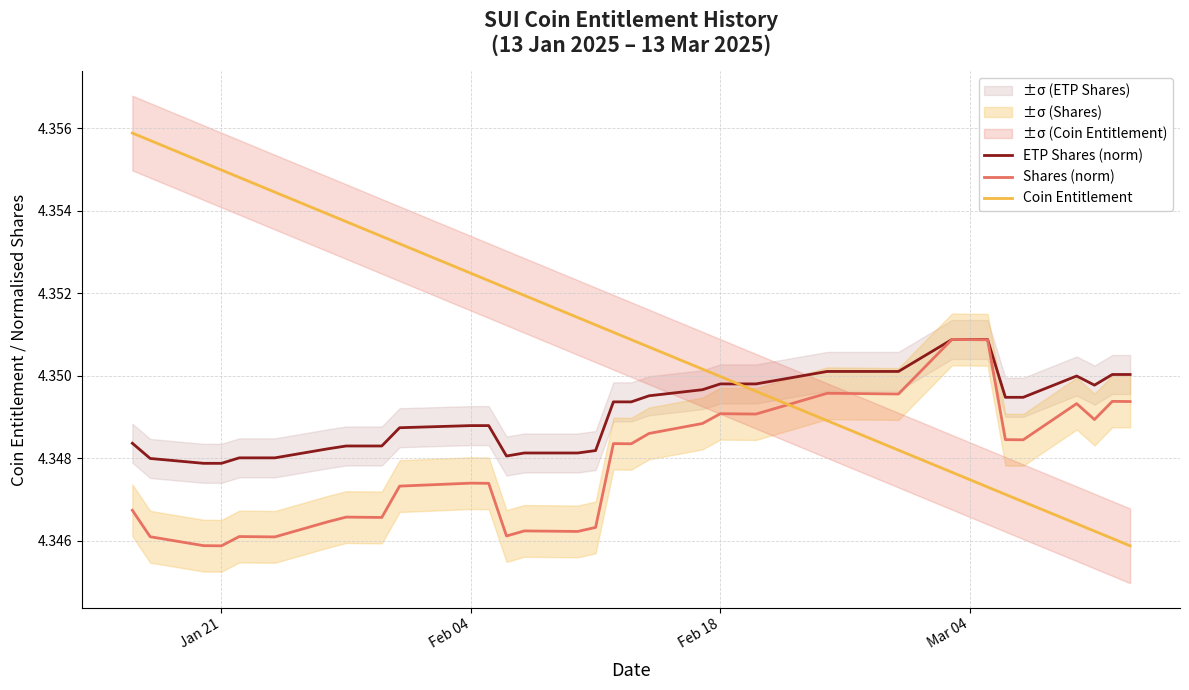

How many data points does each series have?

39